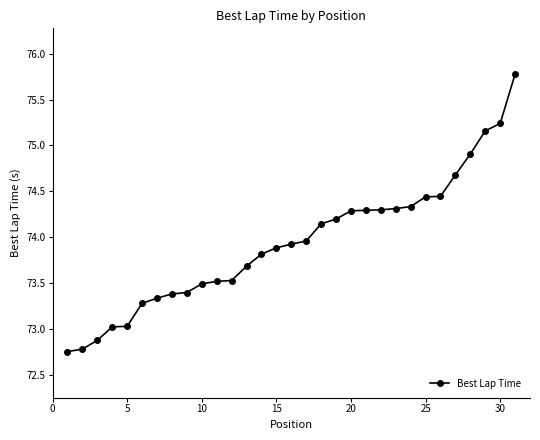

Is this an area chart (filled region under the line)?

No